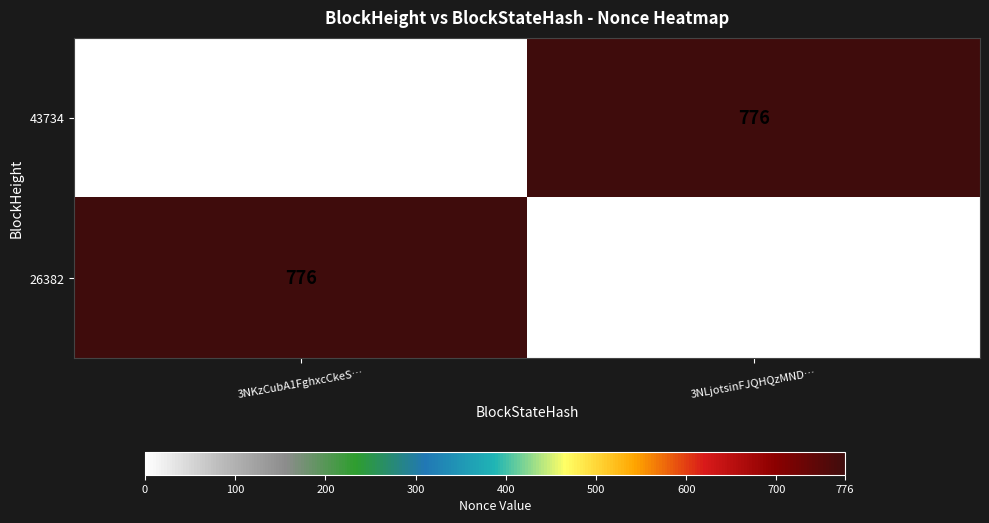

Where is 43734 nearest to the value 388?

3NKzCubA1FghxcCkeS…